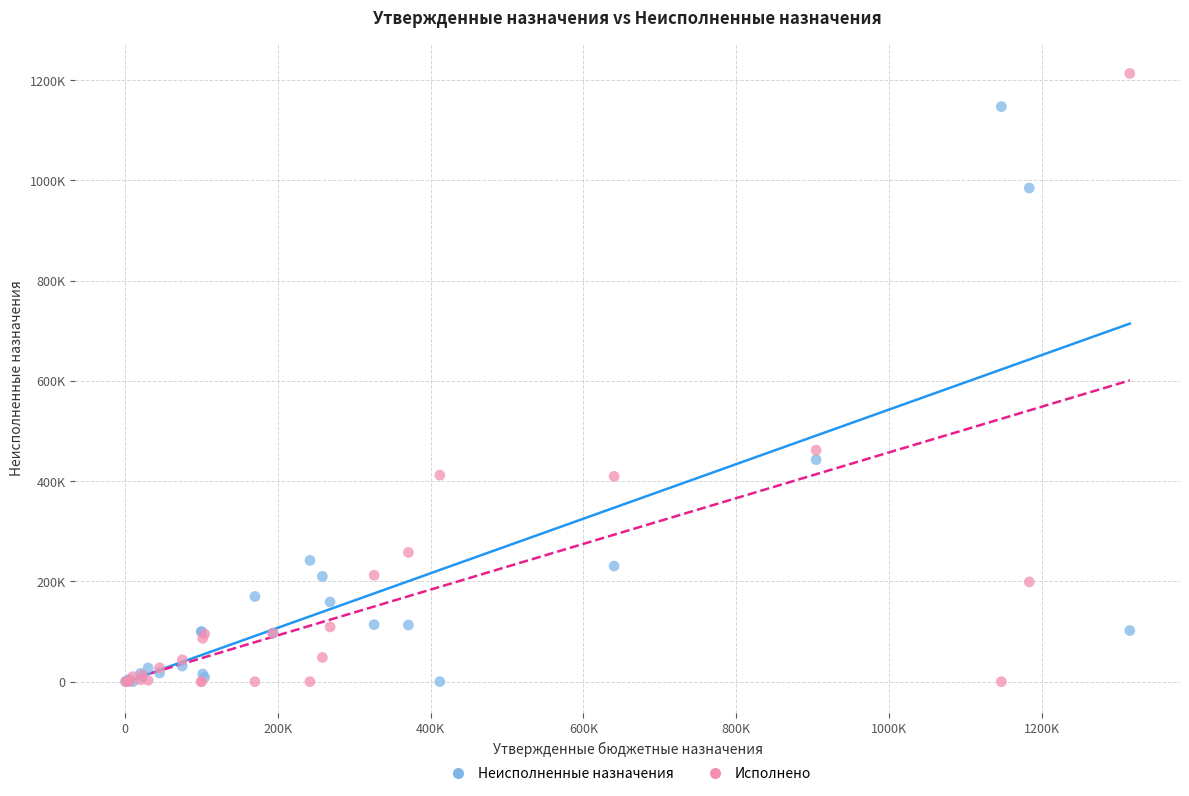

Which series reaches the maximum Y coordinate?

Исполнено